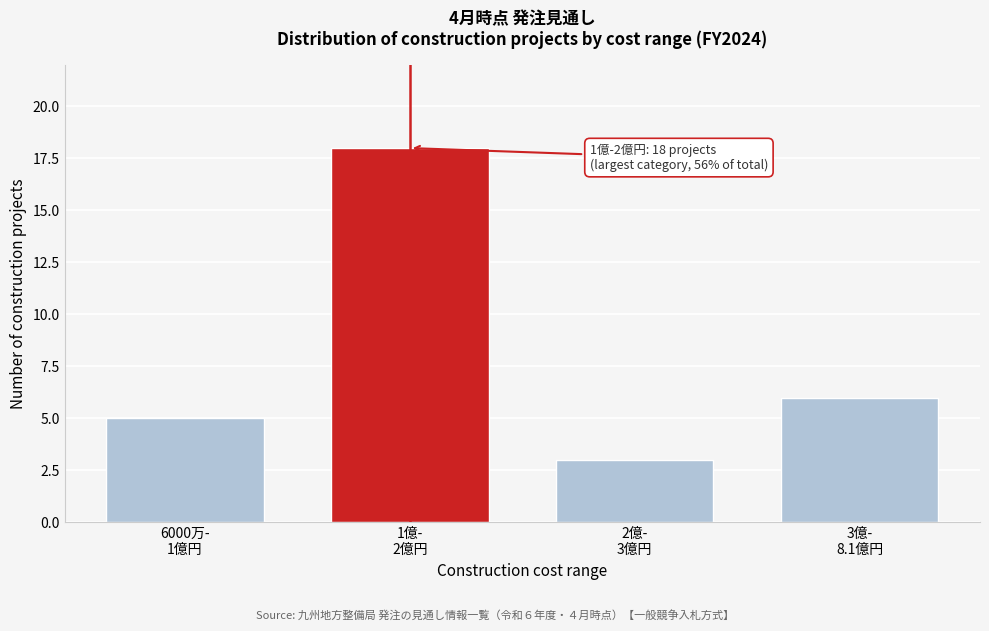

Reading left to right, extract all data points from this chart.

5	18	3	6